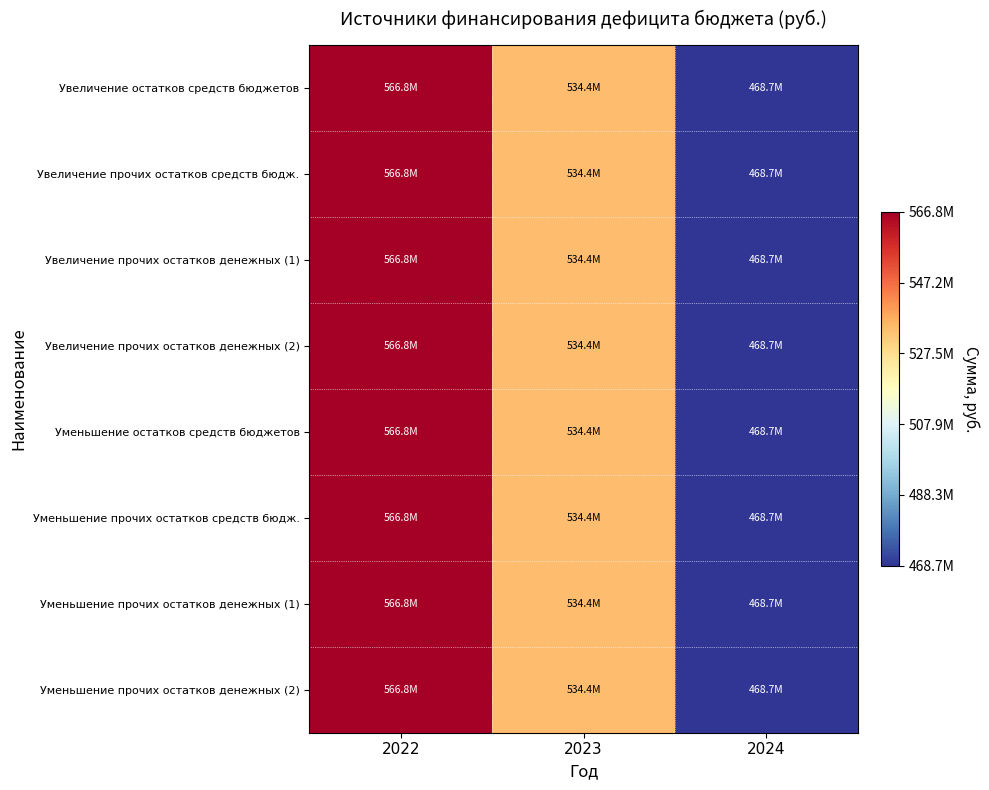

Reading right to left, extract all data points from this chart.

Увеличение остатков средств бюджетов: 2024=468671033.2	2023=534448506.6	2022=566793320.6
Увеличение прочих остатков средств бюдж.: 2024=468671033.2	2023=534448506.6	2022=566793320.6
Увеличение прочих остатков денежных (1): 2024=468671033.2	2023=534448506.6	2022=566793320.6
Увеличение прочих остатков денежных (2): 2024=468671033.2	2023=534448506.6	2022=566793320.6
Уменьшение остатков средств бюджетов: 2024=468671033.2	2023=534448506.6	2022=566793320.6
Уменьшение прочих остатков средств бюдж.: 2024=468671033.2	2023=534448506.6	2022=566793320.6
Уменьшение прочих остатков денежных (1): 2024=468671033.2	2023=534448506.6	2022=566793320.6
Уменьшение прочих остатков денежных (2): 2024=468671033.2	2023=534448506.6	2022=566793320.6